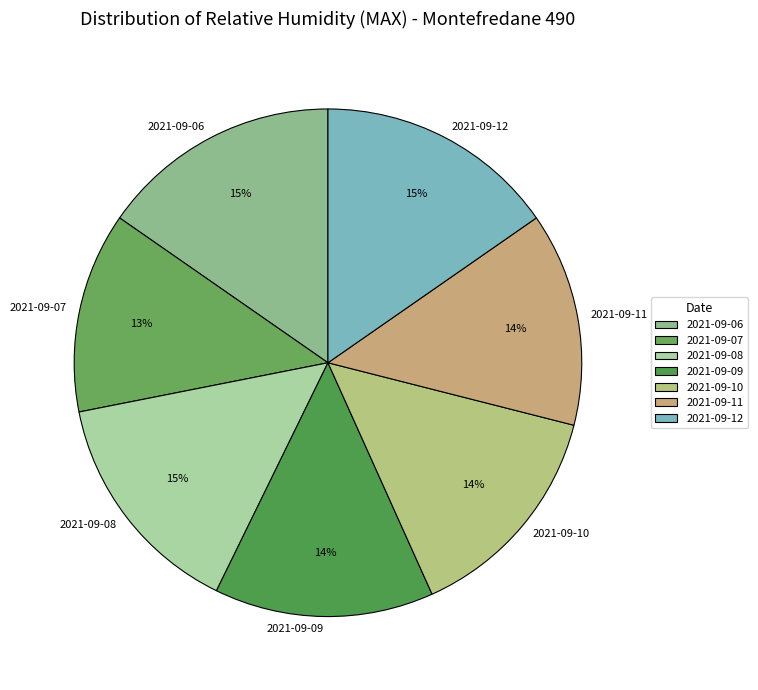

To the nearest percent, what is the average slice percentage?

14%